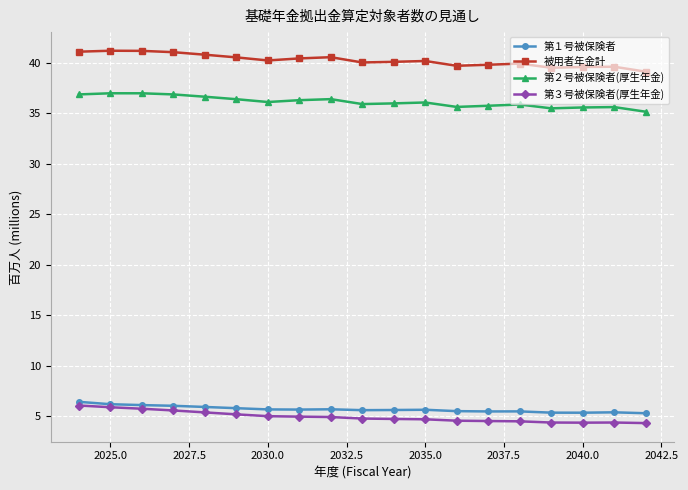

Which series has the largest total across all categories?

被用者年金計